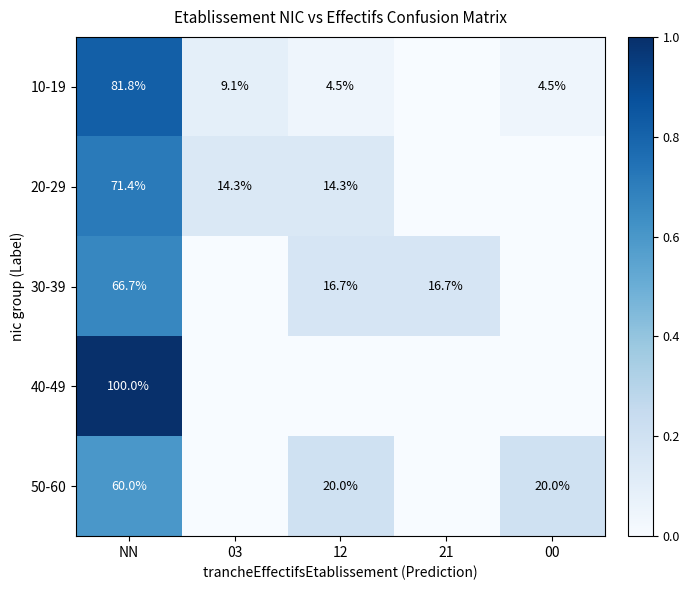

The 10-19 series shows 0.3 at NN. True or false?

False